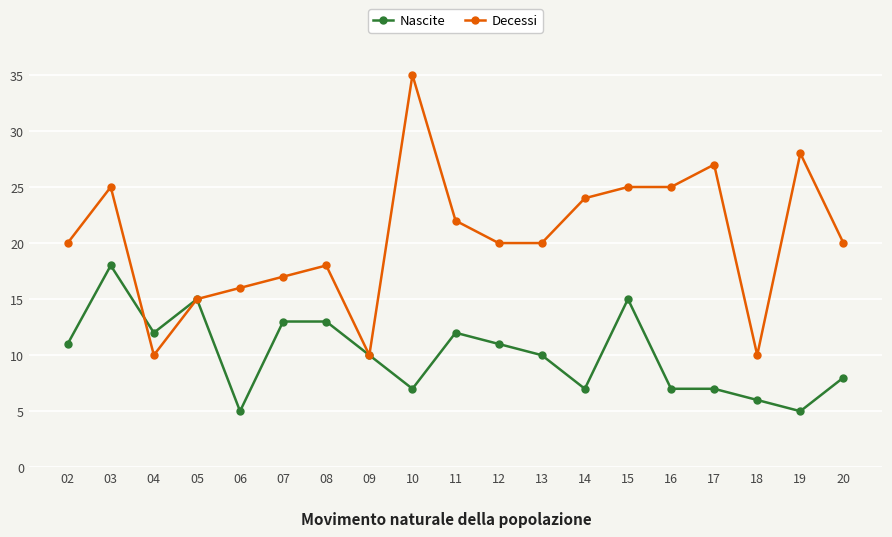

Reading left to right, list all the values displayed in this chart.

Nascite: 02=11	03=18	04=12	05=15	06=5	07=13	08=13	09=10	10=7	11=12	12=11	13=10	14=7	15=15	16=7	17=7	18=6	19=5	20=8
Decessi: 02=20	03=25	04=10	05=15	06=16	07=17	08=18	09=10	10=35	11=22	12=20	13=20	14=24	15=25	16=25	17=27	18=10	19=28	20=20